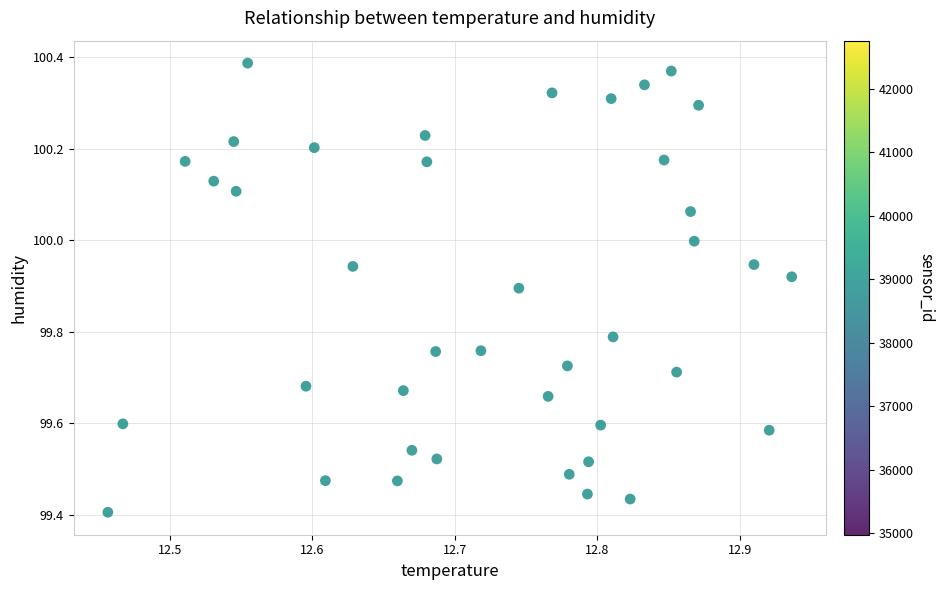

What is the range of Y values (max minus min)?

1.0